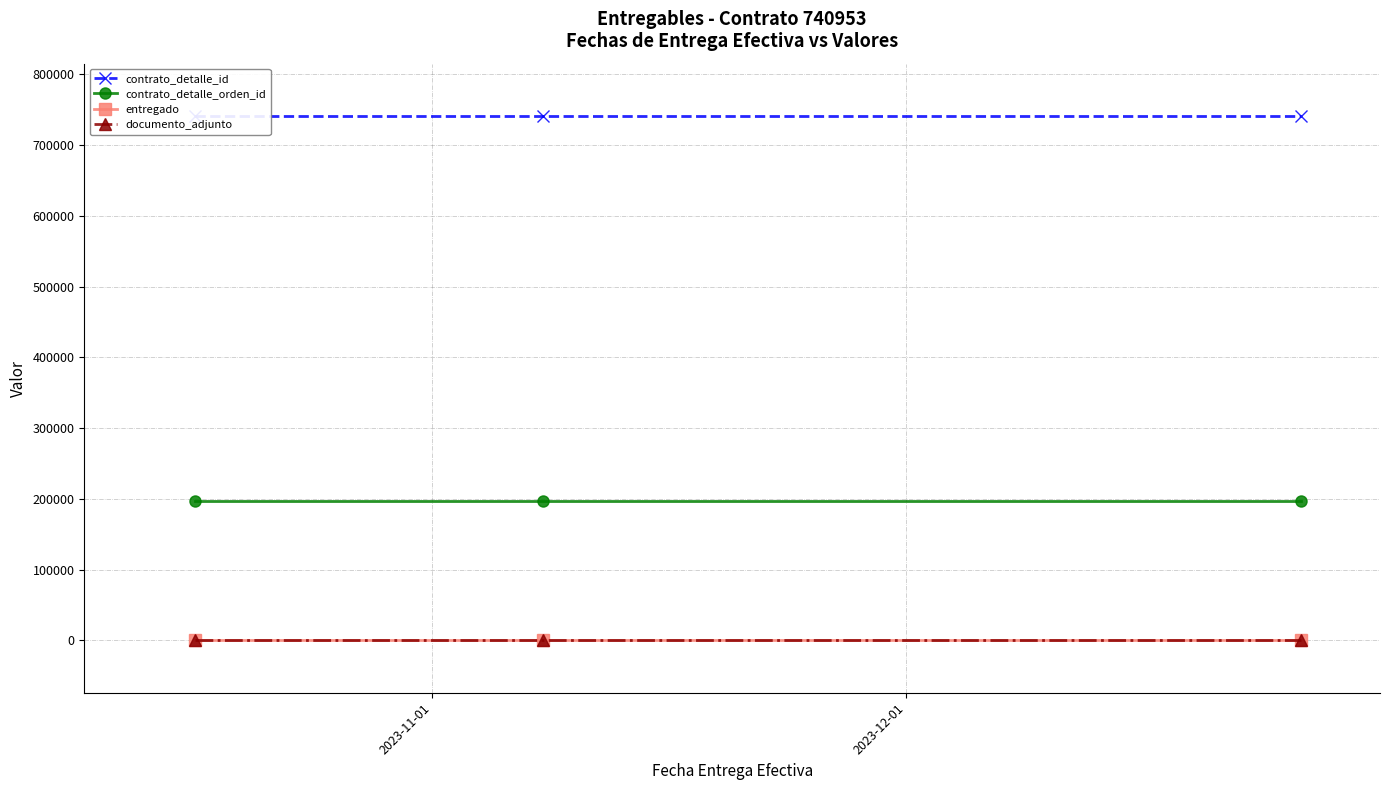

At how many categories does at least one series exceed 317147?

3